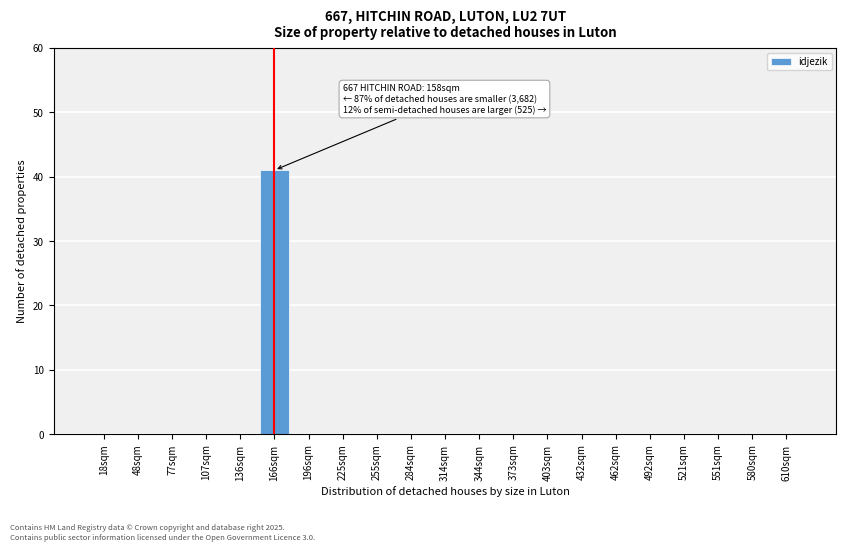

Reading right to left, list all the values displayed in this chart.

610sqm=0	580sqm=0	551sqm=0	521sqm=0	492sqm=0	462sqm=0	432sqm=0	403sqm=0	373sqm=0	344sqm=0	314sqm=0	284sqm=0	255sqm=0	225sqm=0	196sqm=0	166sqm=41	136sqm=0	107sqm=0	77sqm=0	48sqm=0	18sqm=0